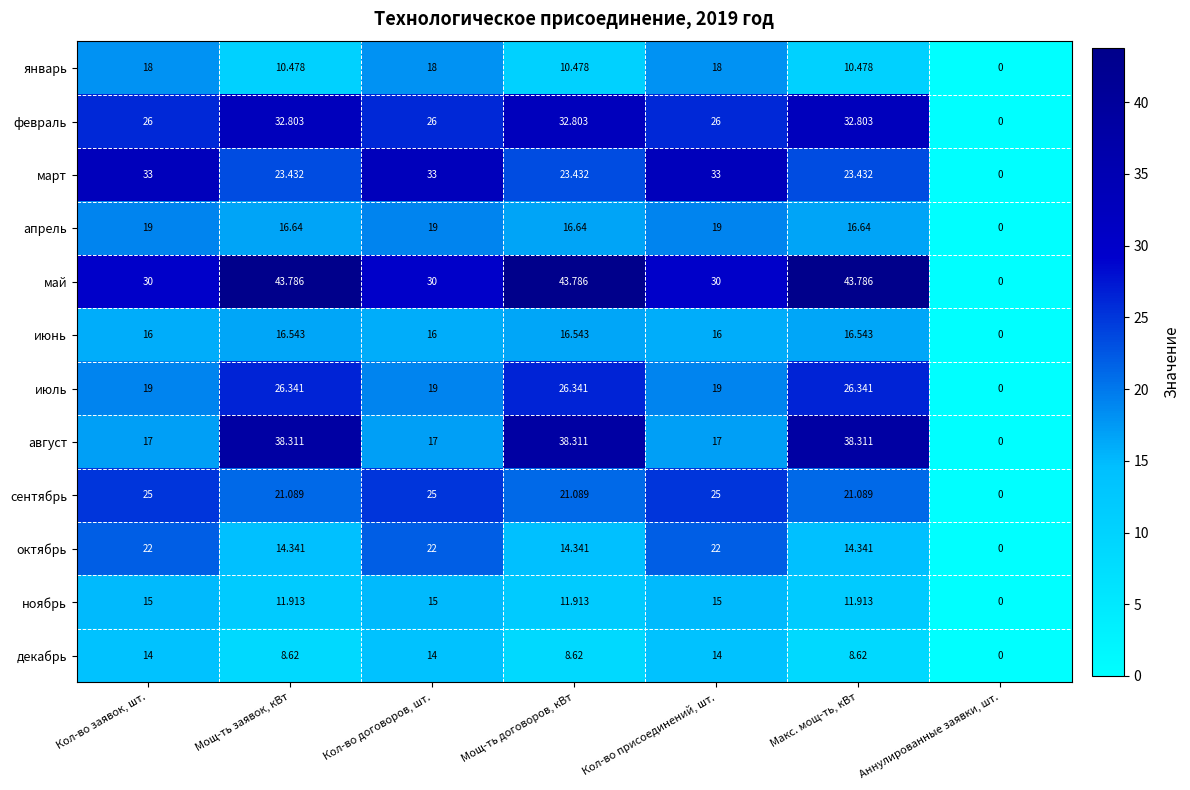

At which label does октябрь reach its minimum?

Аннулированные заявки, шт.